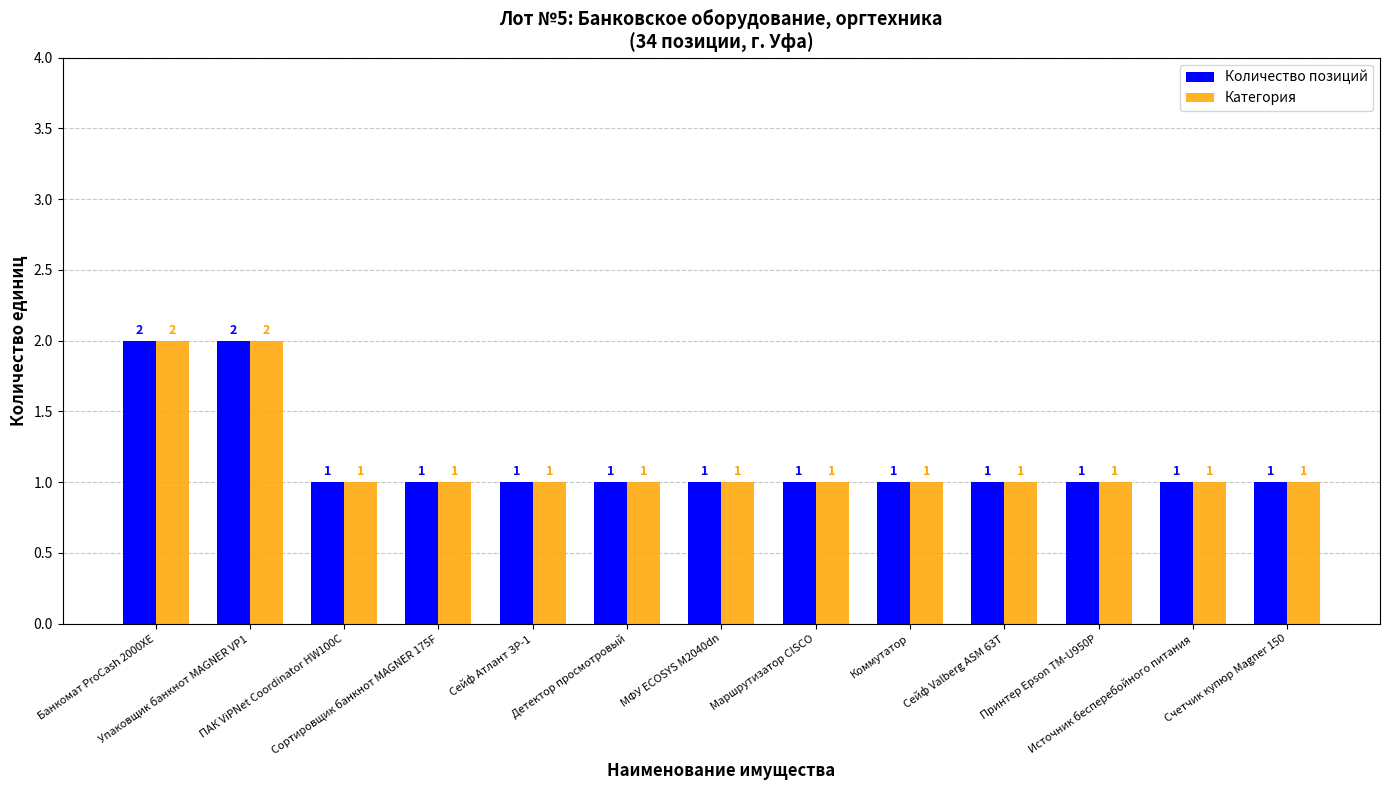

What is the total value across all series at ПАК ViPNet Coordinator HW100C?

2